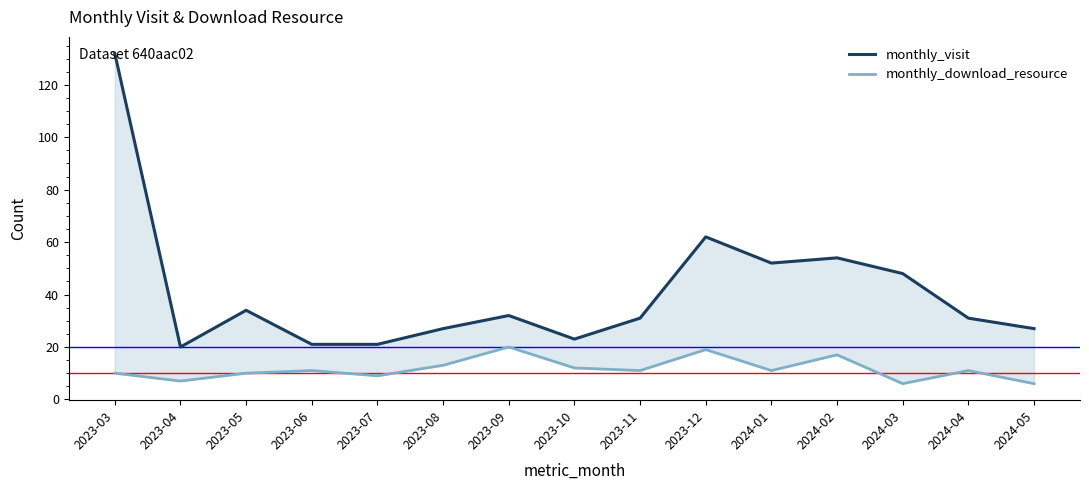

What is the total value across all series at 2024-05?

33